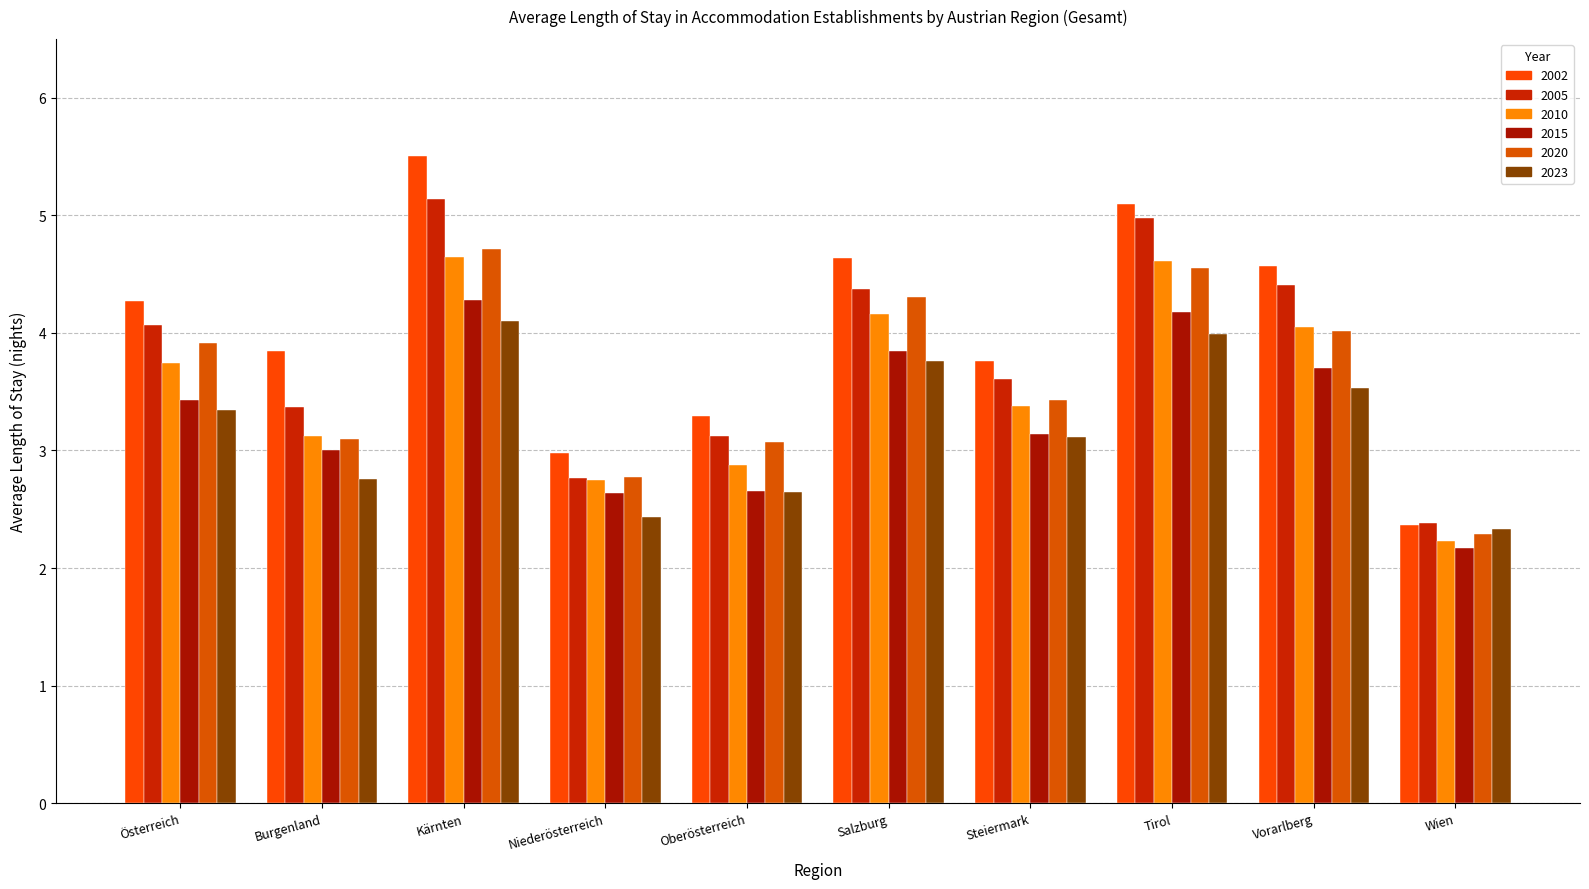

What is the difference between the highest and lowest values at Niederösterreich?

0.5